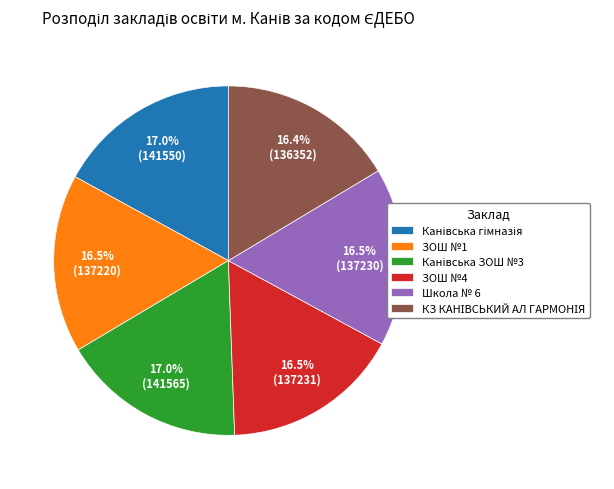

Is there any slice that represents more than half of the pie?

No